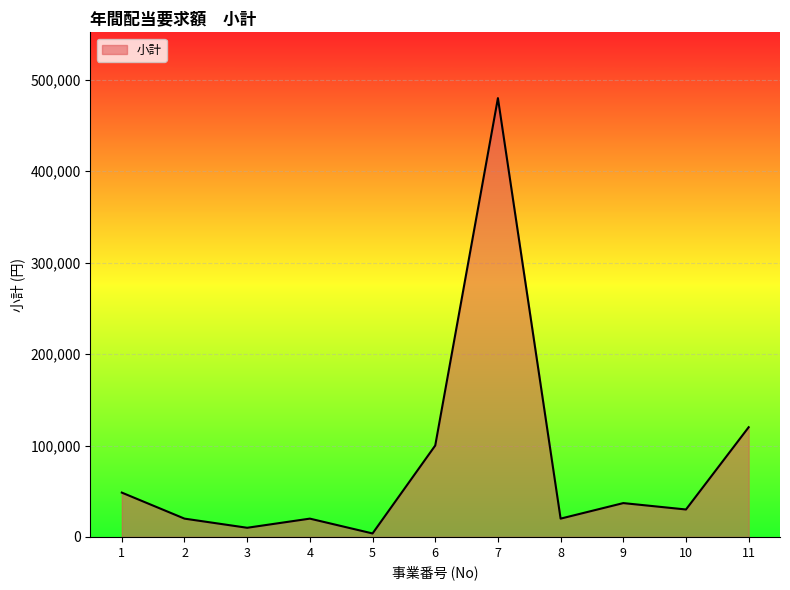

Which label corresponds to the largest value in the chart?

7